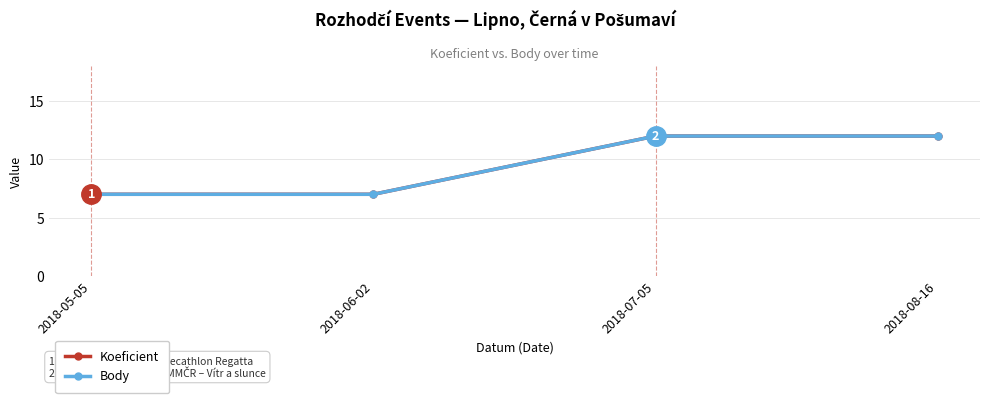

True or false: Body and Koeficient cross at least once.

False